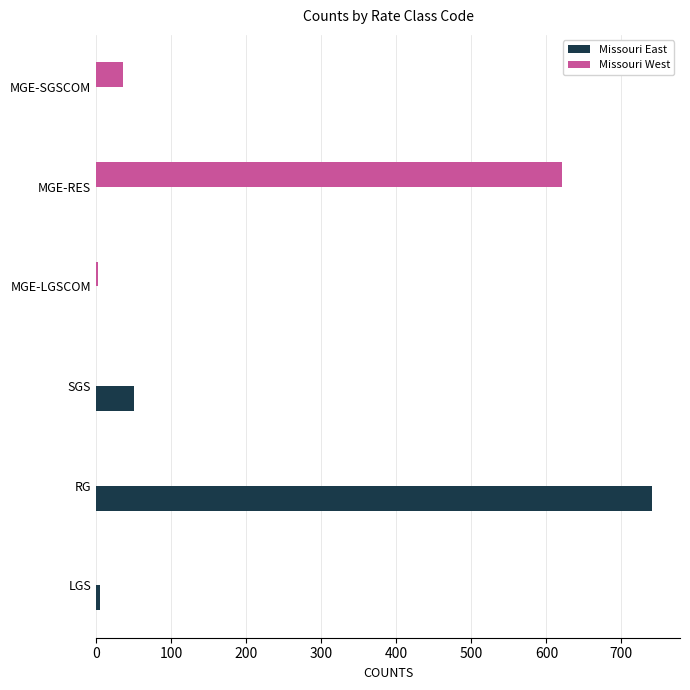

What is the greatest value displayed?

741